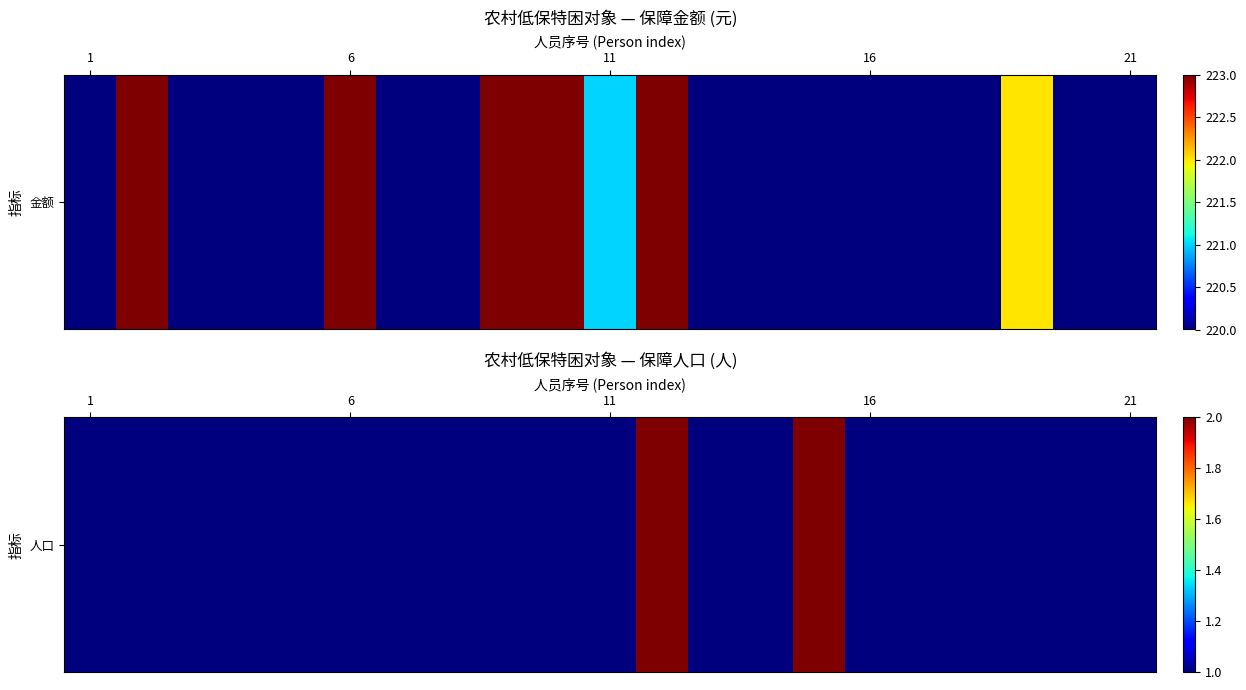

The value at 18 is 1. True or false?

True